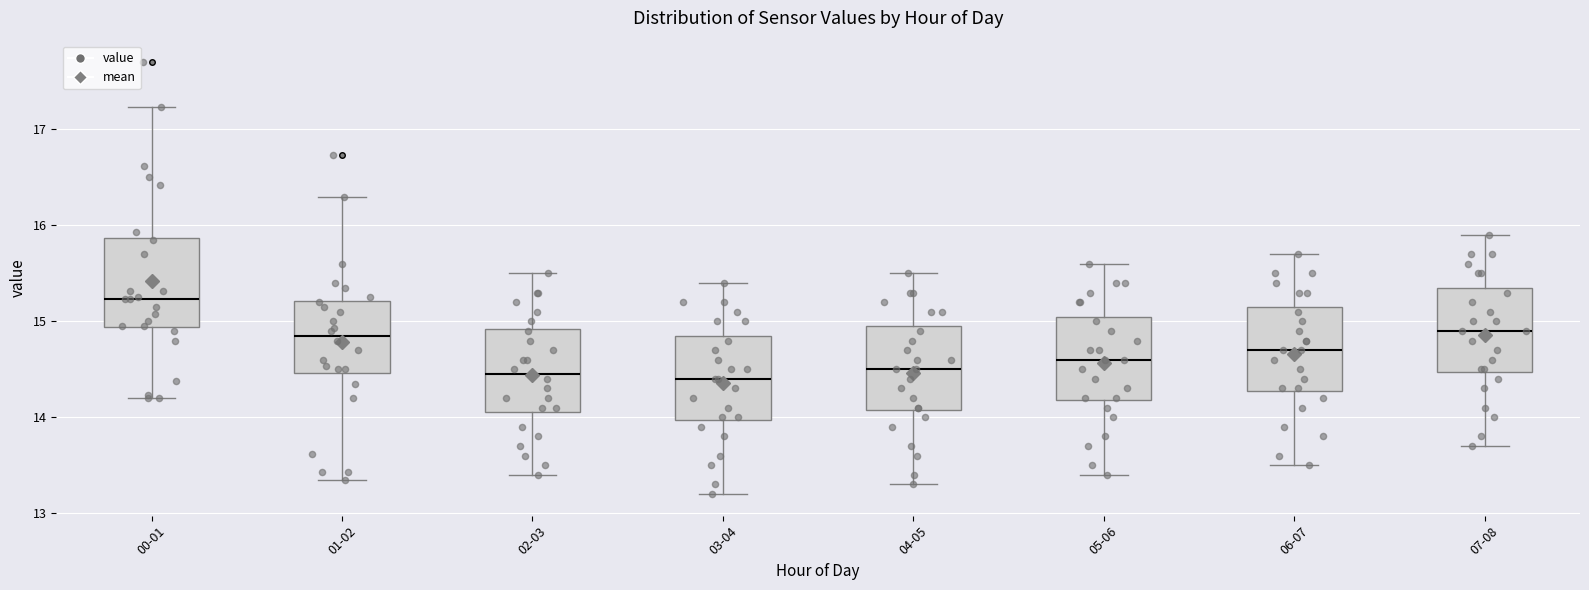

Where is the upper edge of the box for 05-06 on the y-axis? The values are not printed on the chart, so give them approximately, as read against the axis.

15.1